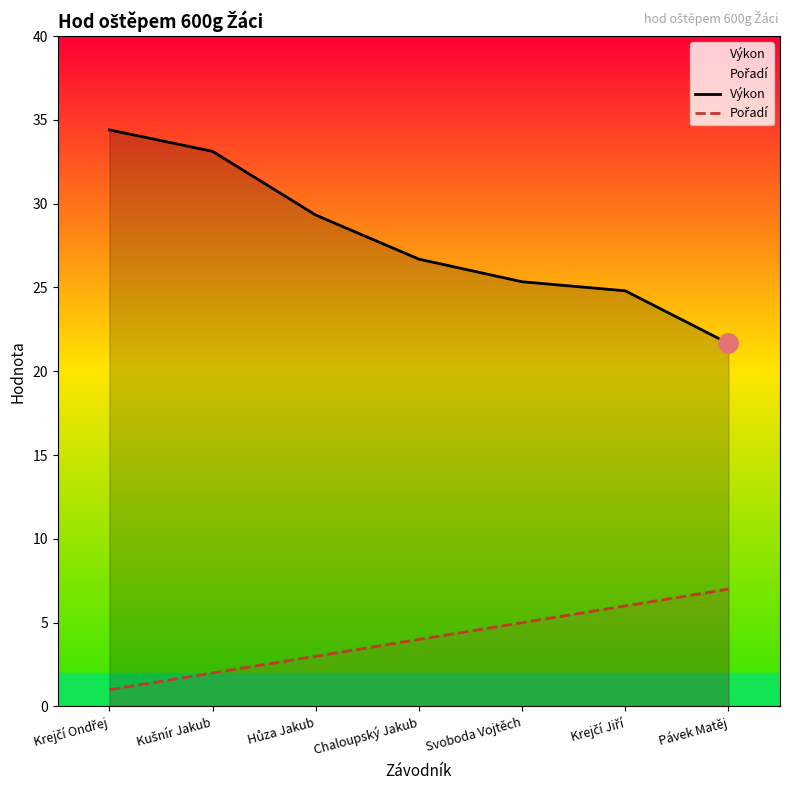

At which label does Pořadí reach its peak?

Pávek Matěj